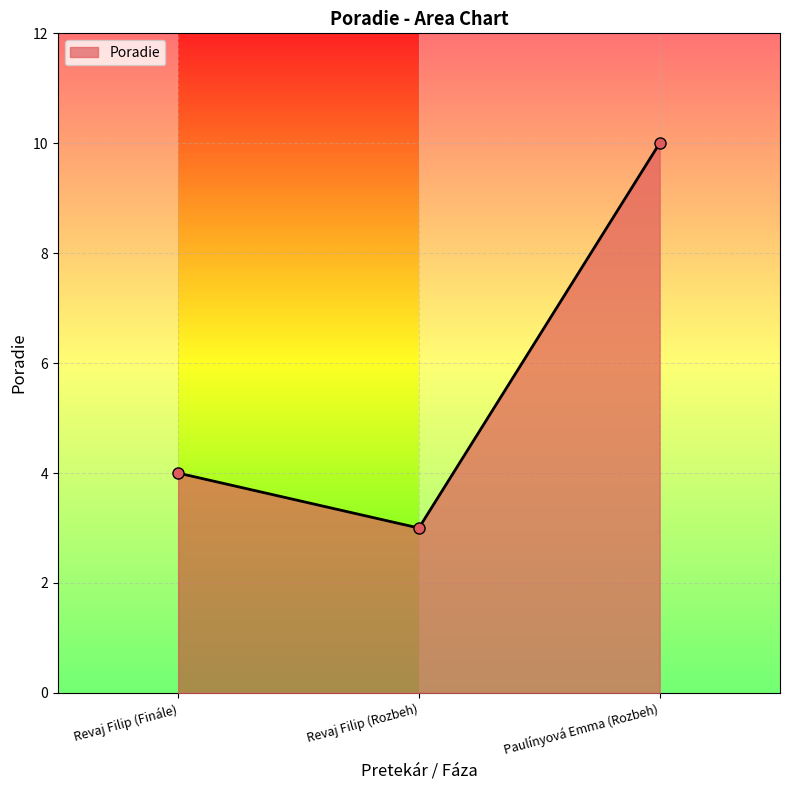

How many values are between 3 and 10?

3